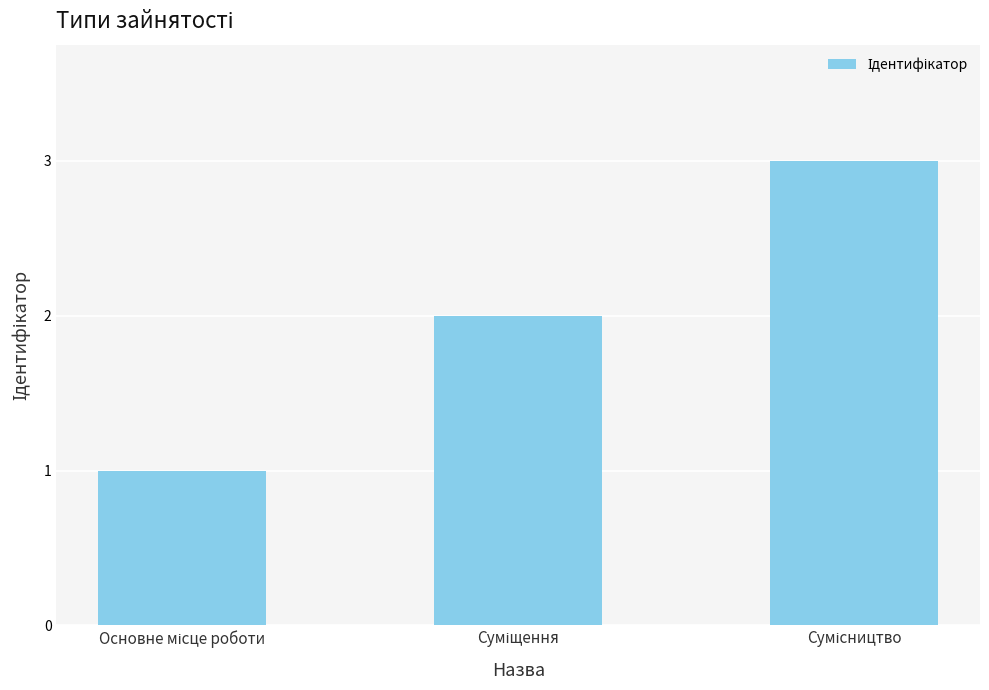

What is the difference between the second highest and minimum values?

1